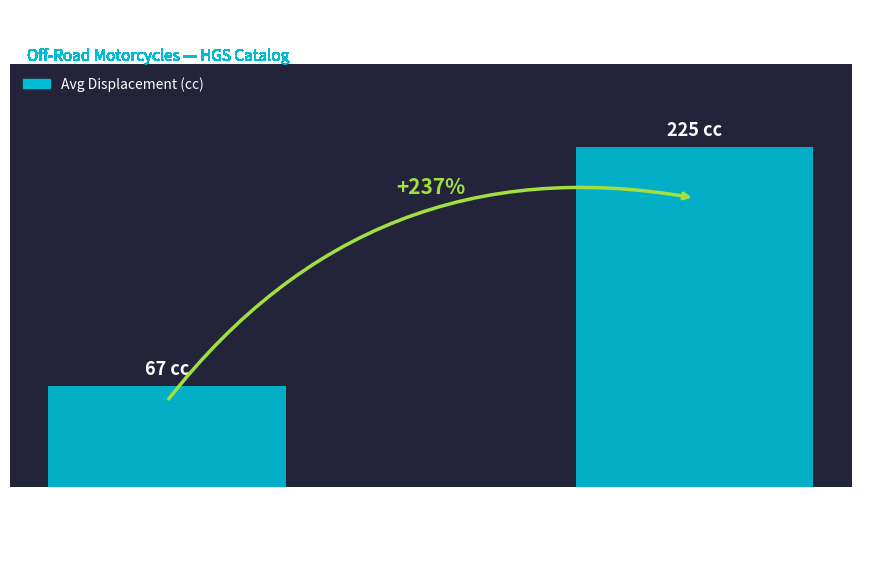

Does the chart contain any negative values?

No